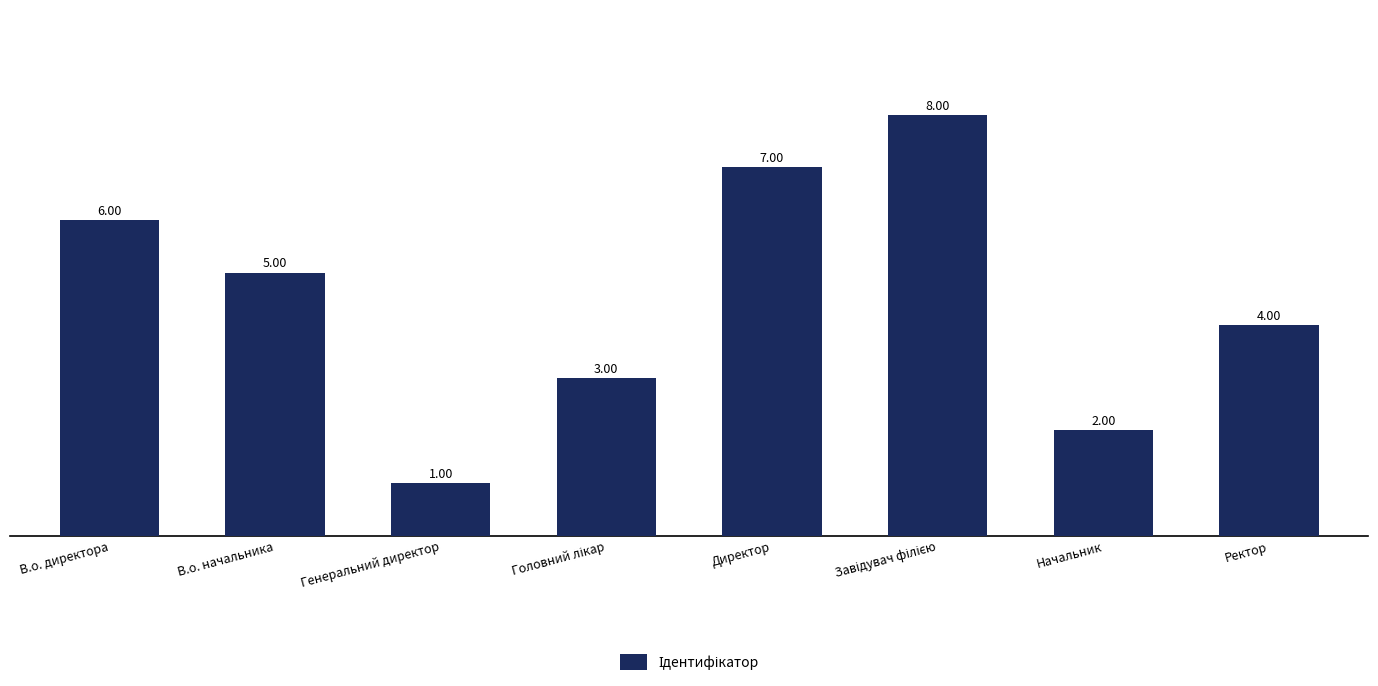

What is the greatest value displayed?

8